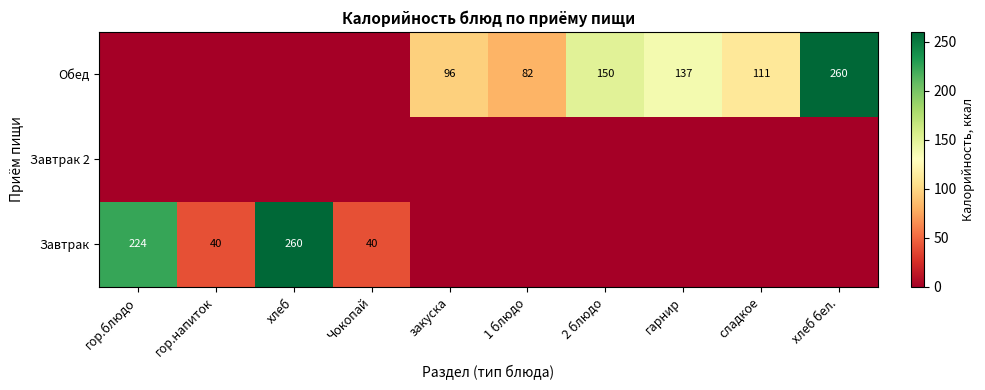

Is it true that Завтрак equals 27 at гор.напиток?

False